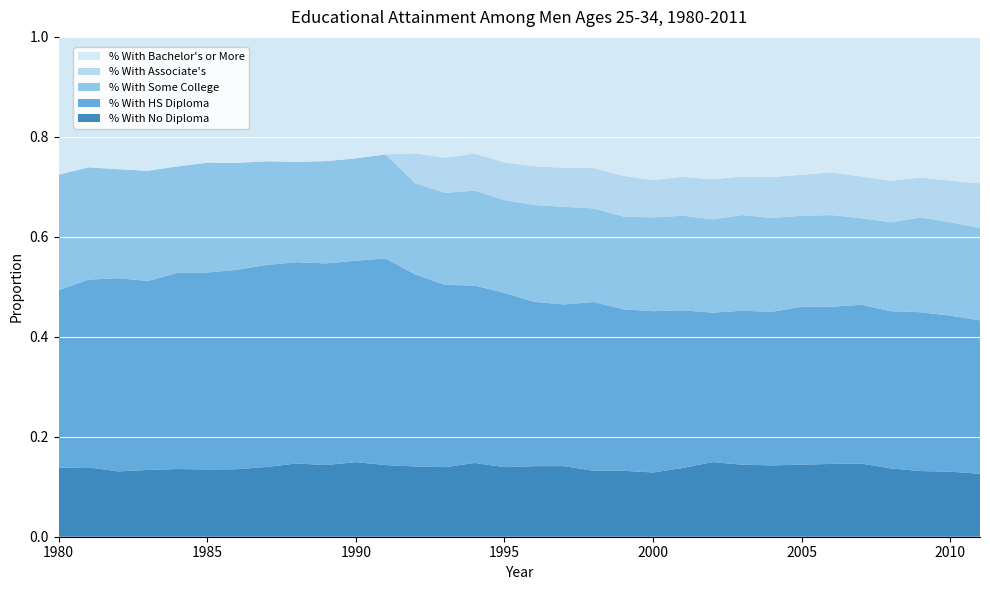

Reading left to right, transcribe all the data shown in this chart.

% With No Diploma: 1980=0.1	1981=0.1	1982=0.1	1983=0.1	1984=0.1	1985=0.1	1986=0.1	1987=0.1	1988=0.1	1989=0.1	1990=0.1	1991=0.1	1992=0.1	1993=0.1	1994=0.1	1995=0.1	1996=0.1	1997=0.1	1998=0.1	1999=0.1	2000=0.1	2001=0.1	2002=0.1	2003=0.1	2004=0.1	2005=0.1	2006=0.1	2007=0.1	2008=0.1	2009=0.1	2010=0.1	2011=0.1
% With HS Diploma: 1980=0.4	1981=0.4	1982=0.4	1983=0.4	1984=0.4	1985=0.4	1986=0.4	1987=0.4	1988=0.4	1989=0.4	1990=0.4	1991=0.4	1992=0.4	1993=0.4	1994=0.4	1995=0.3	1996=0.3	1997=0.3	1998=0.3	1999=0.3	2000=0.3	2001=0.3	2002=0.3	2003=0.3	2004=0.3	2005=0.3	2006=0.3	2007=0.3	2008=0.3	2009=0.3	2010=0.3	2011=0.3
% With Some College: 1980=0.2	1981=0.2	1982=0.2	1983=0.2	1984=0.2	1985=0.2	1986=0.2	1987=0.2	1988=0.2	1989=0.2	1990=0.2	1991=0.2	1992=0.2	1993=0.2	1994=0.2	1995=0.2	1996=0.2	1997=0.2	1998=0.2	1999=0.2	2000=0.2	2001=0.2	2002=0.2	2003=0.2	2004=0.2	2005=0.2	2006=0.2	2007=0.2	2008=0.2	2009=0.2	2010=0.2	2011=0.2
% With Associate's: 1980=0.0	1981=0.0	1982=0.0	1983=0.0	1984=0.0	1985=0.0	1986=0.0	1987=0.0	1988=0.0	1989=0.0	1990=0.0	1991=0.0	1992=0.1	1993=0.1	1994=0.1	1995=0.1	1996=0.1	1997=0.1	1998=0.1	1999=0.1	2000=0.1	2001=0.1	2002=0.1	2003=0.1	2004=0.1	2005=0.1	2006=0.1	2007=0.1	2008=0.1	2009=0.1	2010=0.1	2011=0.1
% With Bachelor's or More: 1980=0.3	1981=0.3	1982=0.3	1983=0.3	1984=0.3	1985=0.3	1986=0.3	1987=0.2	1988=0.2	1989=0.2	1990=0.2	1991=0.2	1992=0.2	1993=0.2	1994=0.2	1995=0.3	1996=0.3	1997=0.3	1998=0.3	1999=0.3	2000=0.3	2001=0.3	2002=0.3	2003=0.3	2004=0.3	2005=0.3	2006=0.3	2007=0.3	2008=0.3	2009=0.3	2010=0.3	2011=0.3